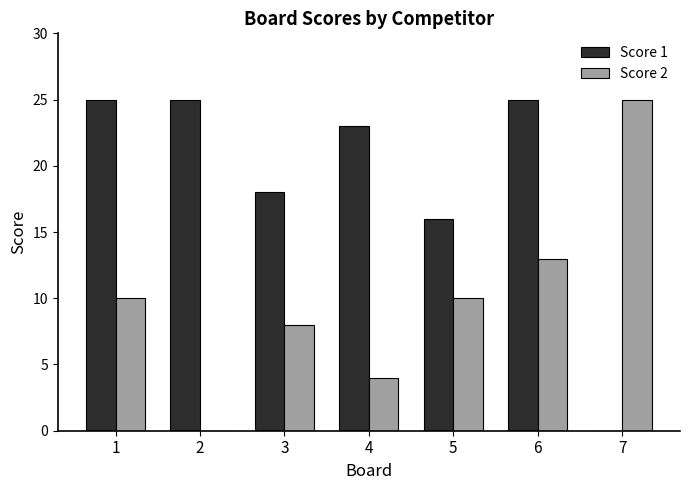

What is the sum of the Score 2 values at 3 and 6?

21